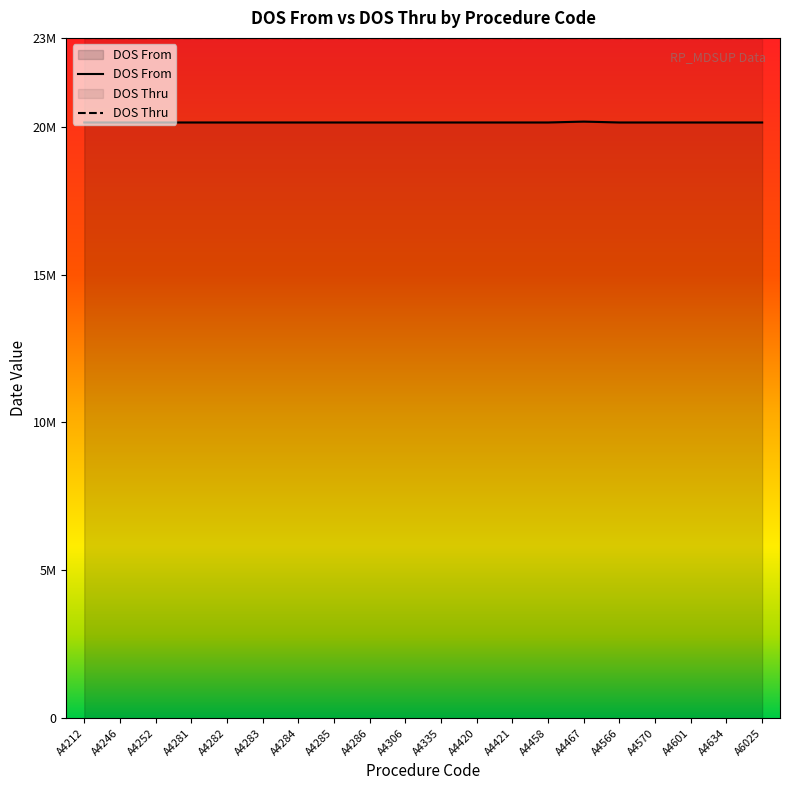

List the labels in order of value, smallest first.

A4212, A4246, A4252, A4281, A4282, A4283, A4284, A4285, A4286, A4306, A4335, A4420, A4421, A4458, A4566, A4570, A4601, A4634, A6025, A4467